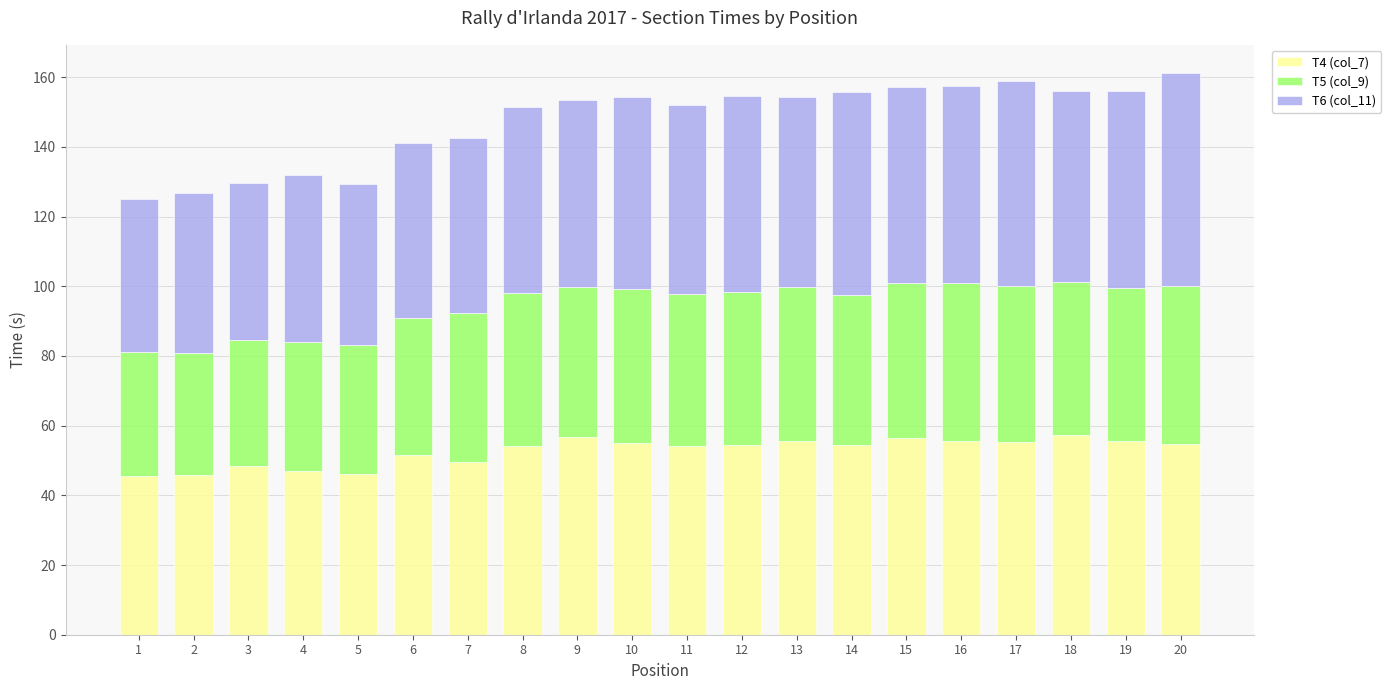

How many distinct data groups are displayed?

3